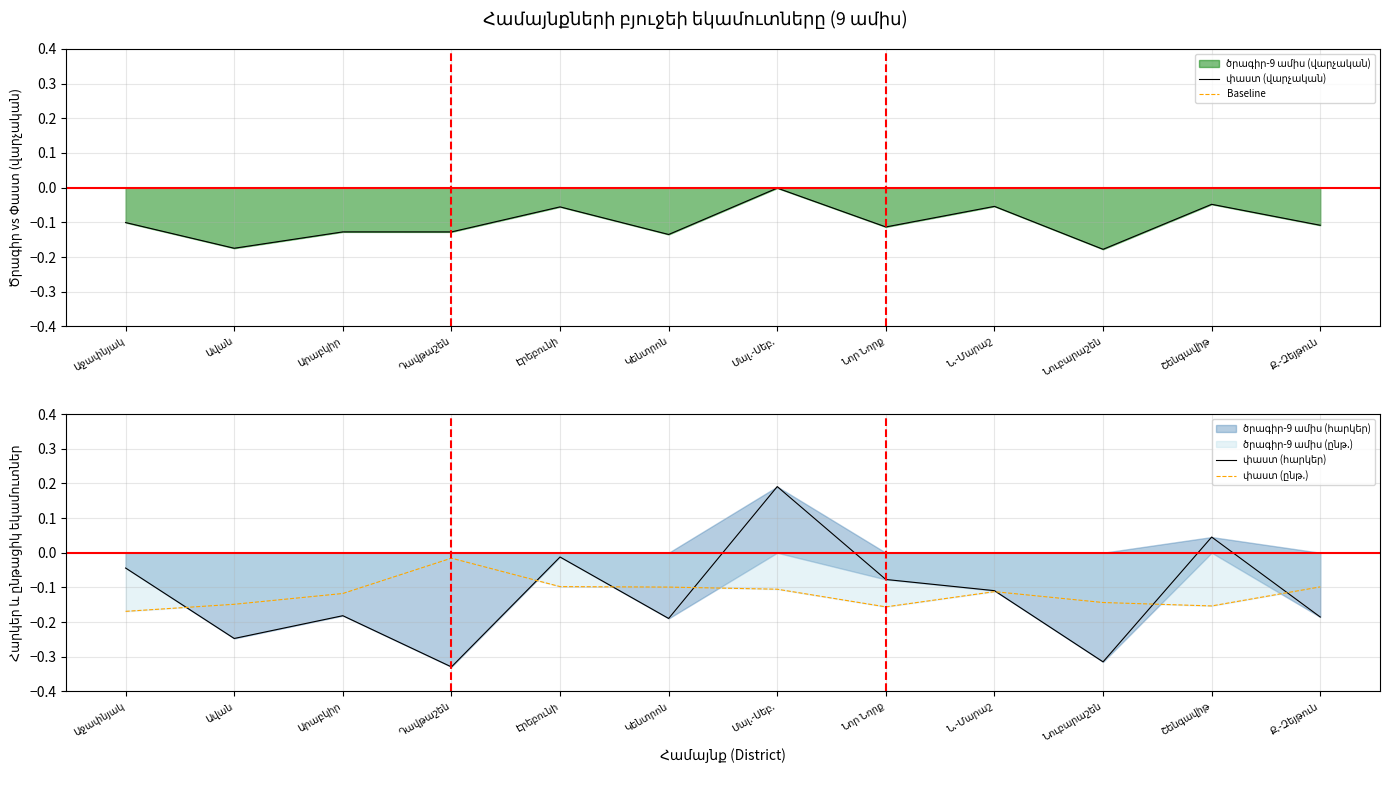

At how many categories does at least one series exceed 0?

2